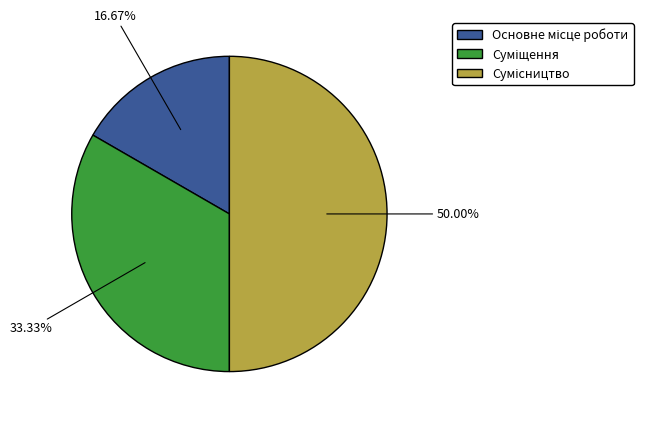

How many slices are in this pie chart?

3